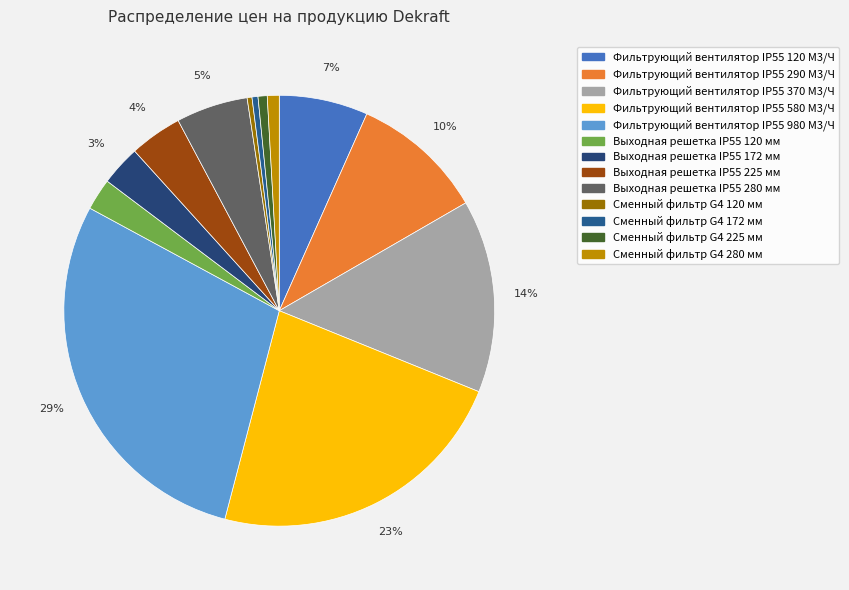

How many segments does this pie chart have?

13